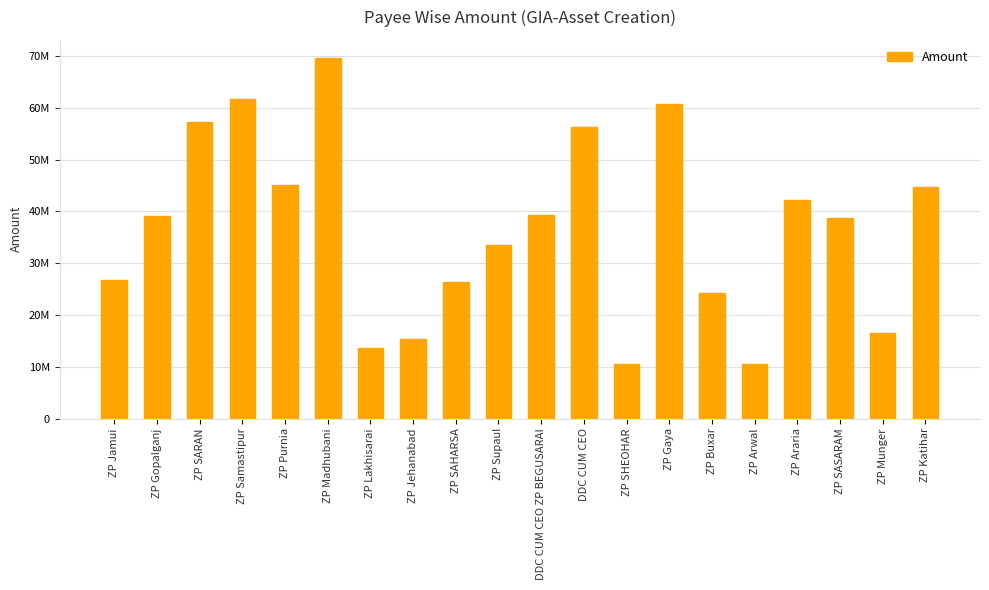

Are the bars horizontal?

No